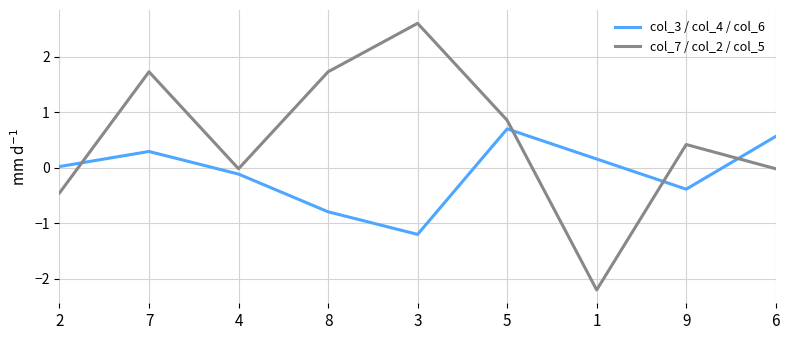

How many times do col_7 / col_2 / col_5 and col_3 / col_4 / col_6 cross each other?

4